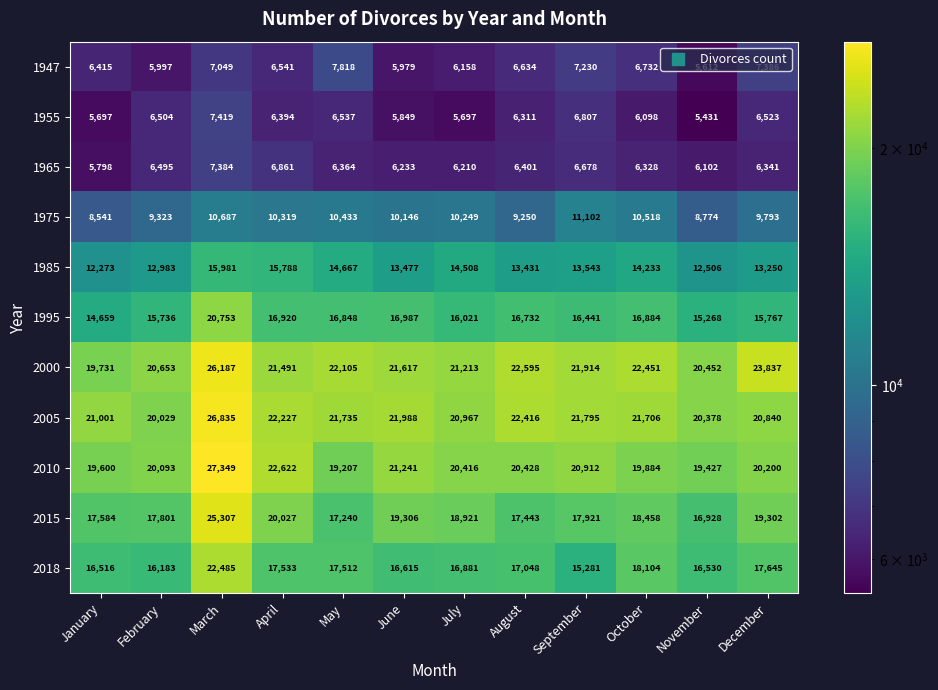

What is the difference between the second highest and second lowest values in the 1975 series?

1913